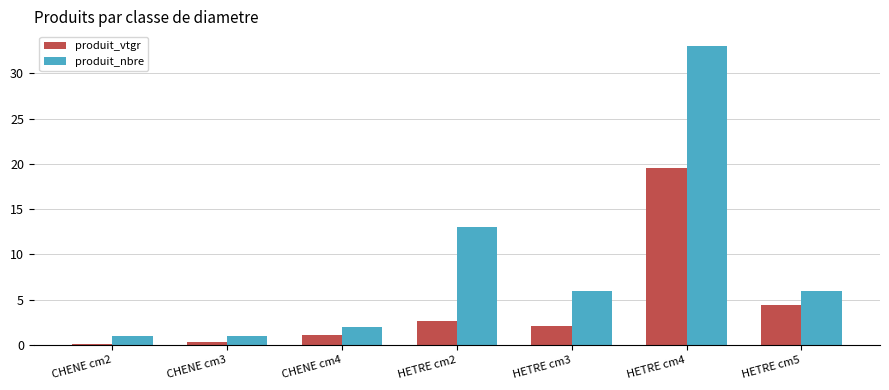

What is the total value across all series at HETRE cm2?

15.7